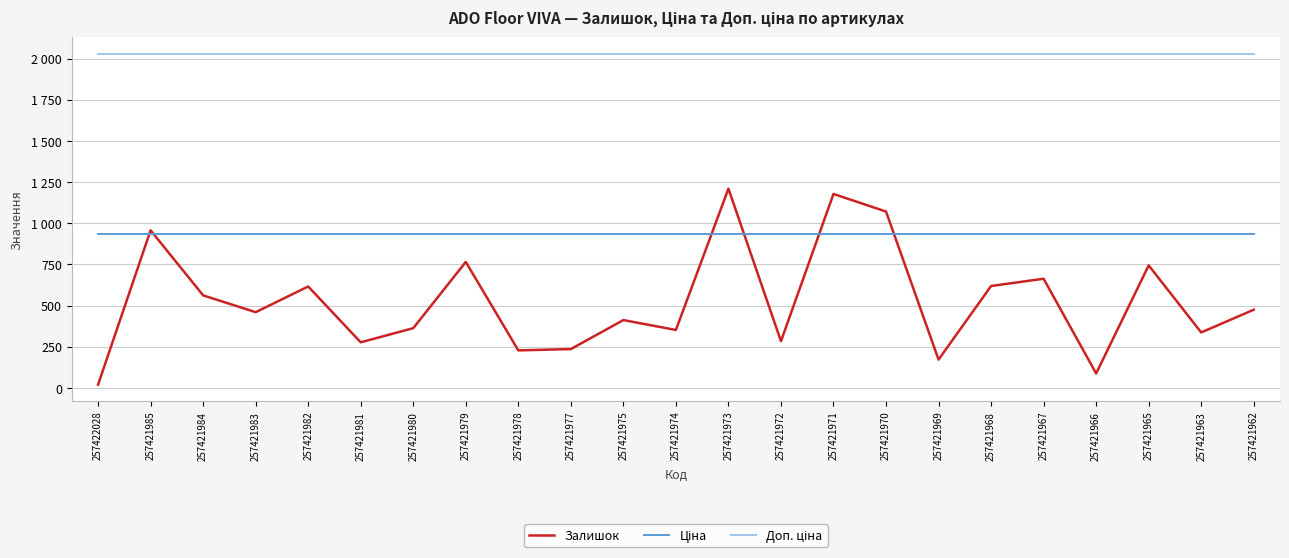

Rank the series by their average value, from highest to lowest.

Доп. ціна, Ціна, Залишок